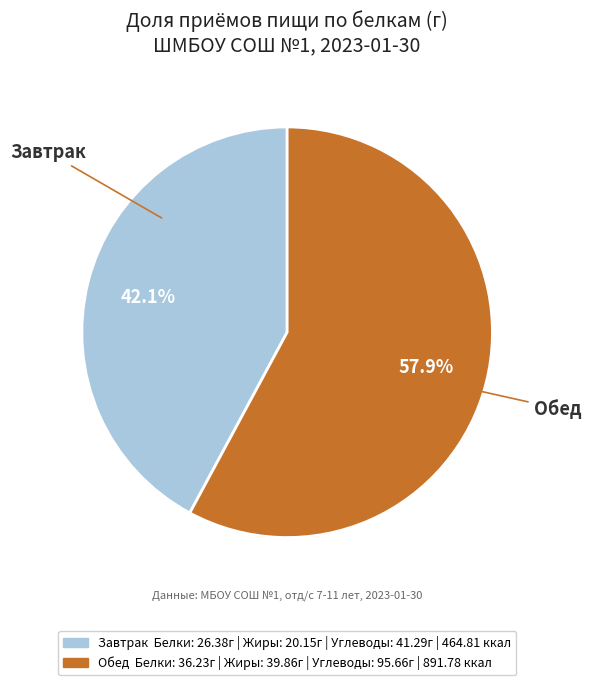

What portion of the pie excludes Завтрак?

57.9%